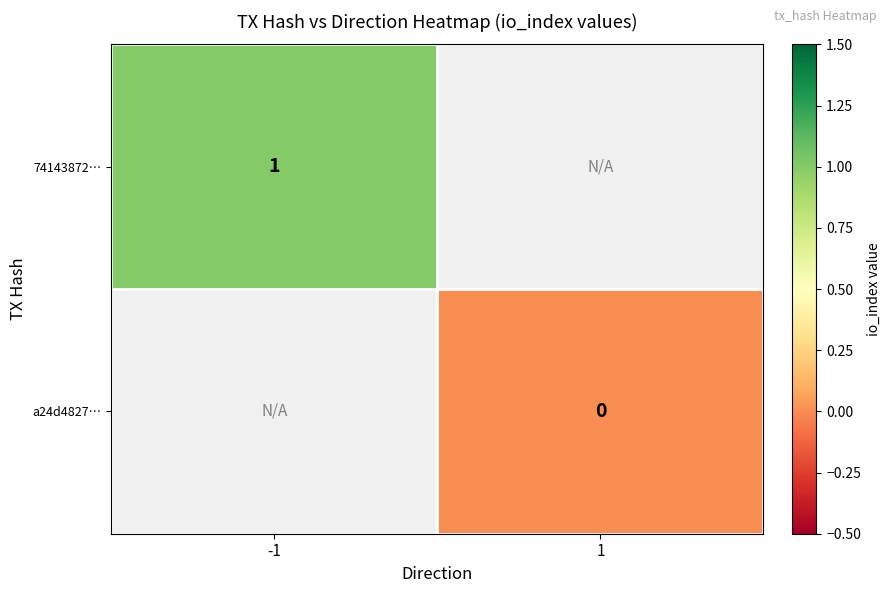

Which series has the widest spread of values?

74143872…